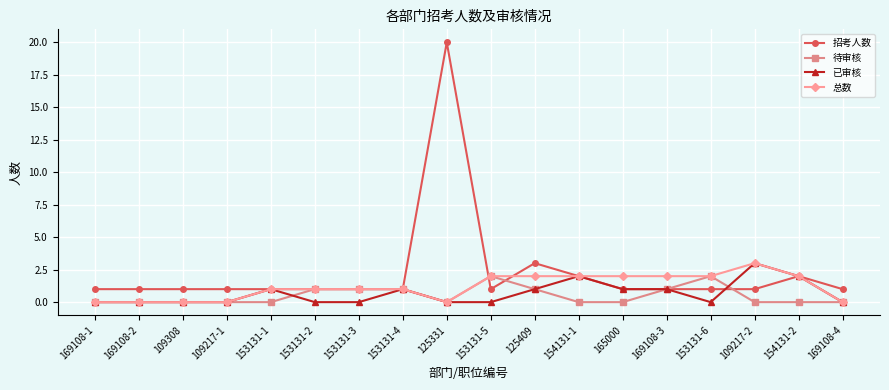

At which category is the sum across all series the highest?

125331